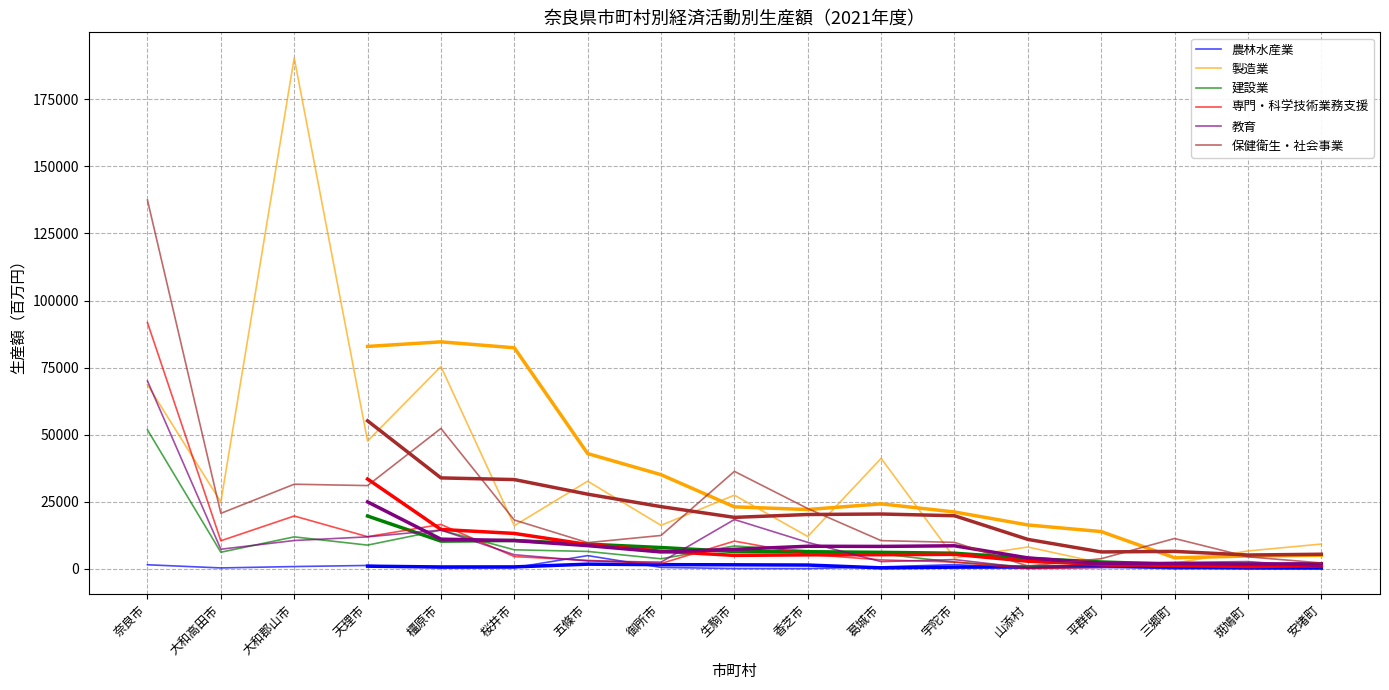

Is it true that 農林水産業 equals 583 at 平群町?

False